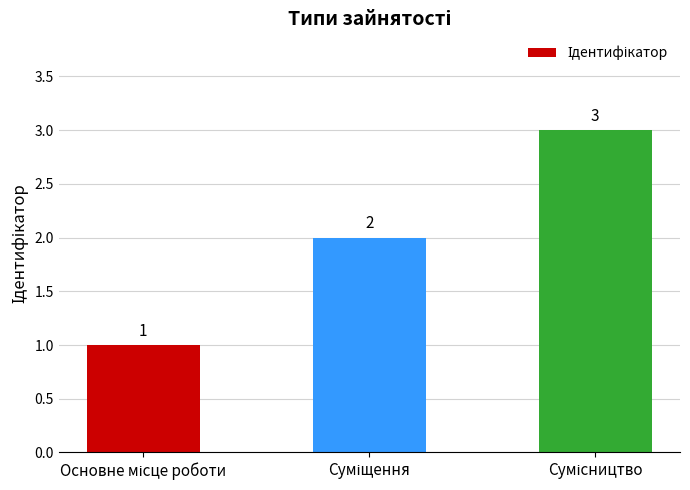

What is the value of the 2nd bar from the left?

2